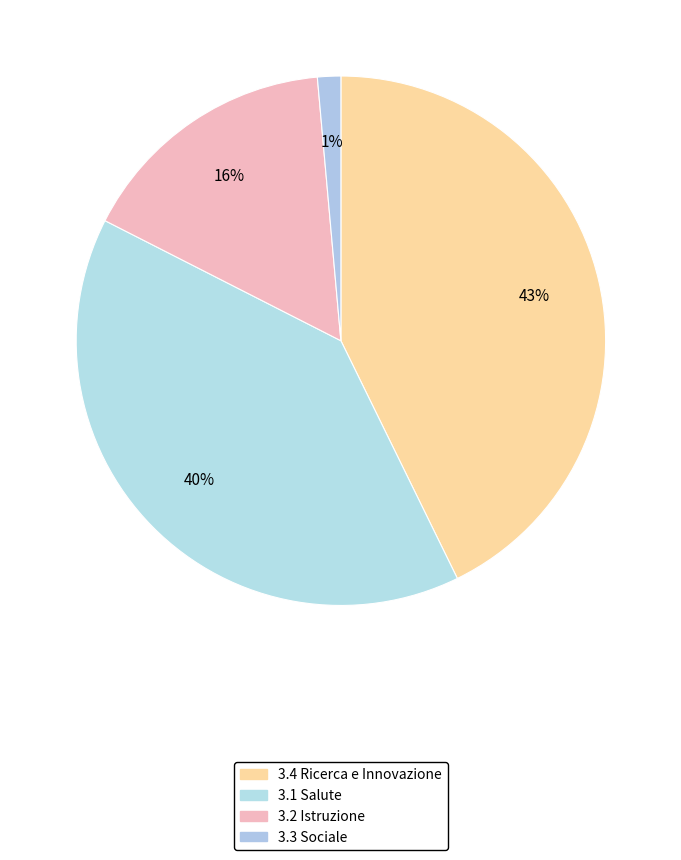

How many segments does this pie chart have?

4